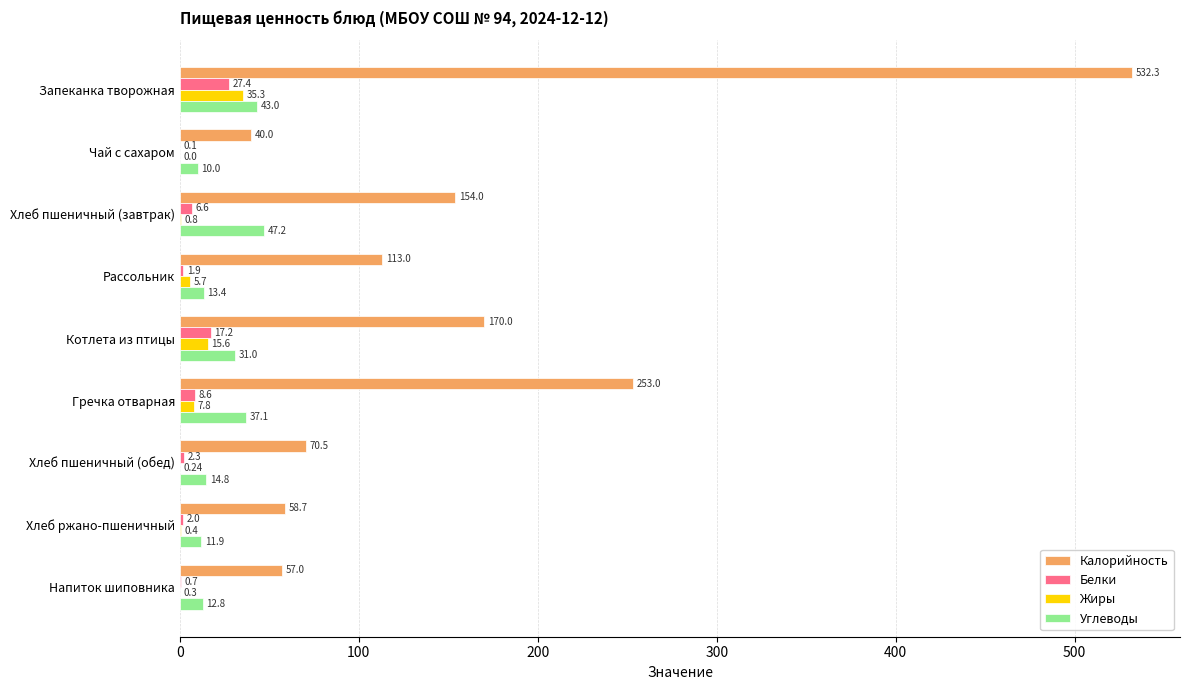

What are all the series names shown in the legend?

Калорийность, Белки, Жиры, Углеводы